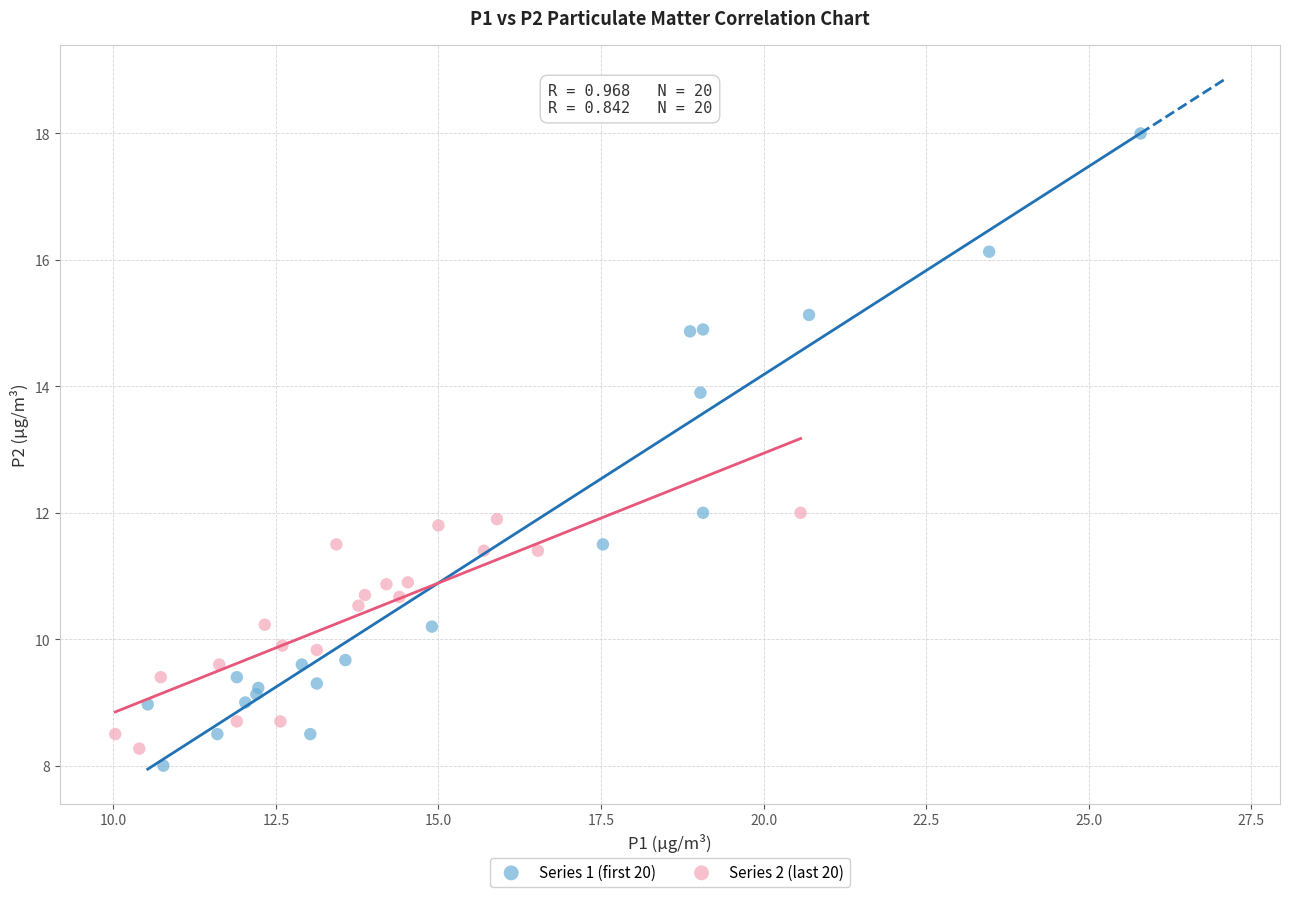

What are all the series names shown in the legend?

Series 1 (first 20), Series 2 (last 20)